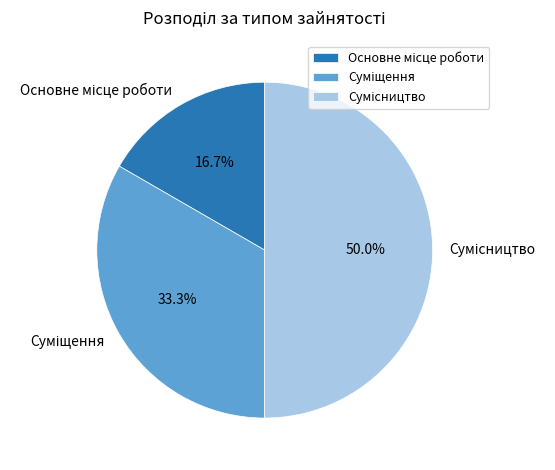

What is the largest slice in the pie chart?

Сумісництво